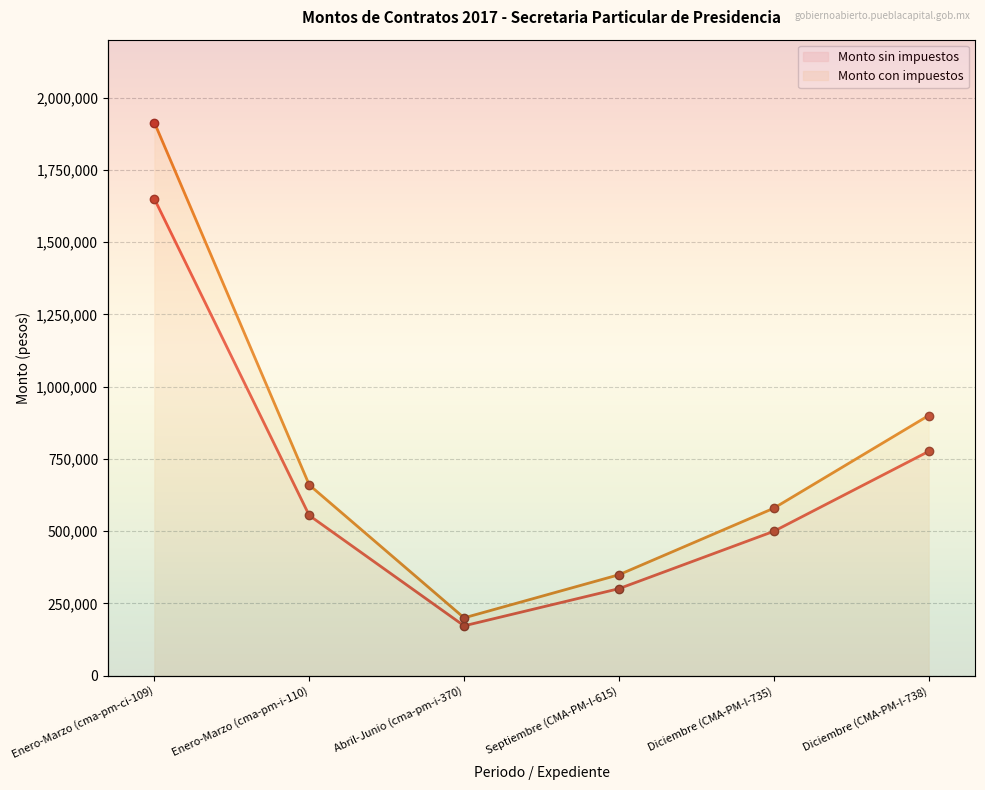

Which series changed the most between Enero-Marzo (cma-pm-ci-109) and Septiembre (CMA-PM-I-615)?

Monto con impuestos